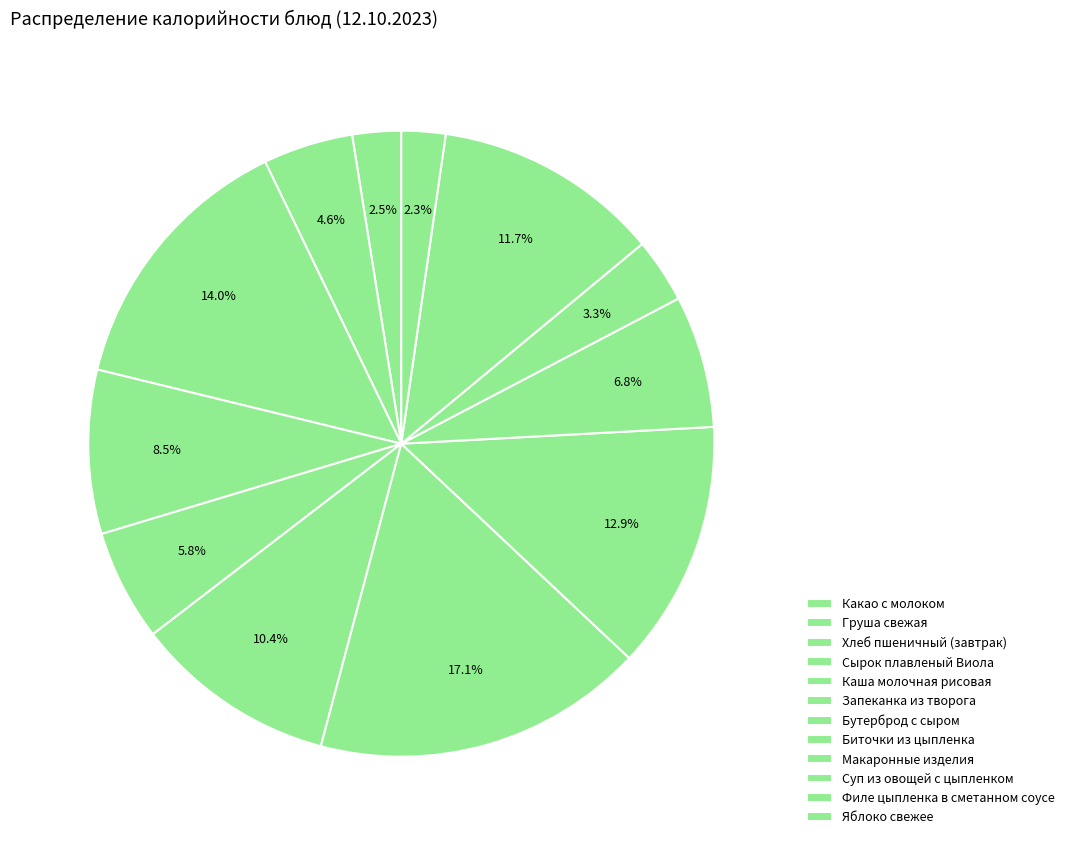

Rank the categories by value from highest to lowest.

Бутерброд с сыром, Хлеб пшеничный (завтрак), Биточки из цыпленка, Филе цыпленка в сметанном соусе, Запеканка из творога, Сырок плавленый Виола, Макаронные изделия, Каша молочная рисовая, Груша свежая, Суп из овощей с цыпленком, Какао с молоком, Яблоко свежее